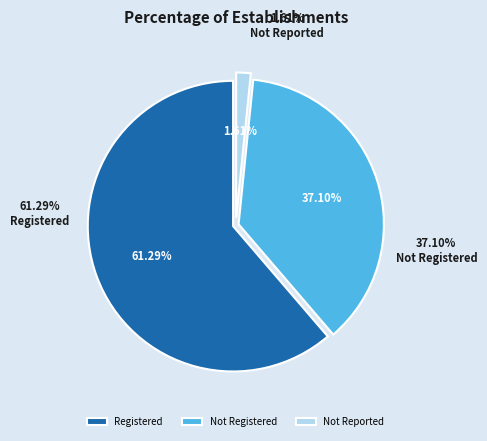

Is it true that 8 is 1% of the pie?

False